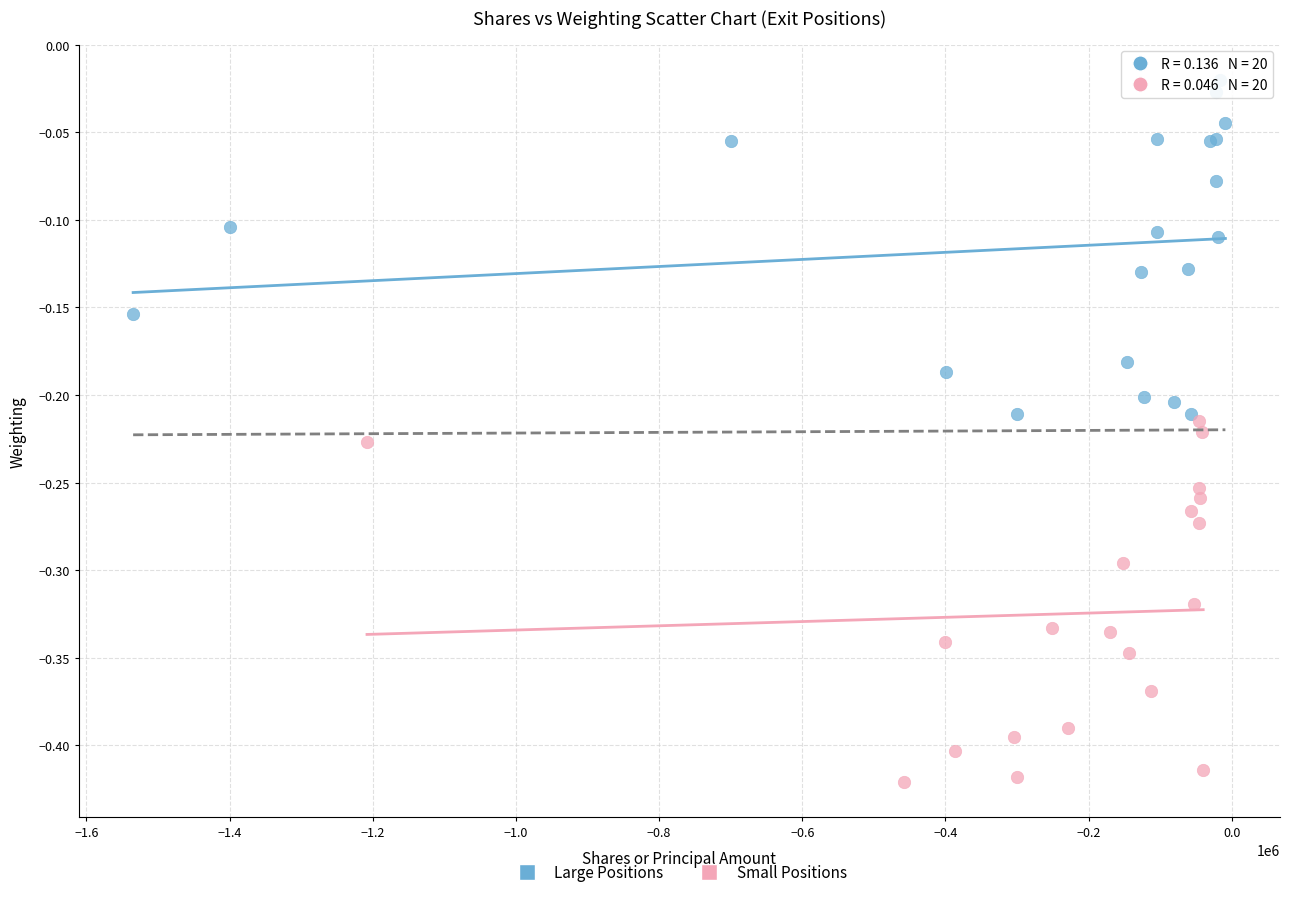

Which series reaches the maximum Y coordinate?

Large Positions